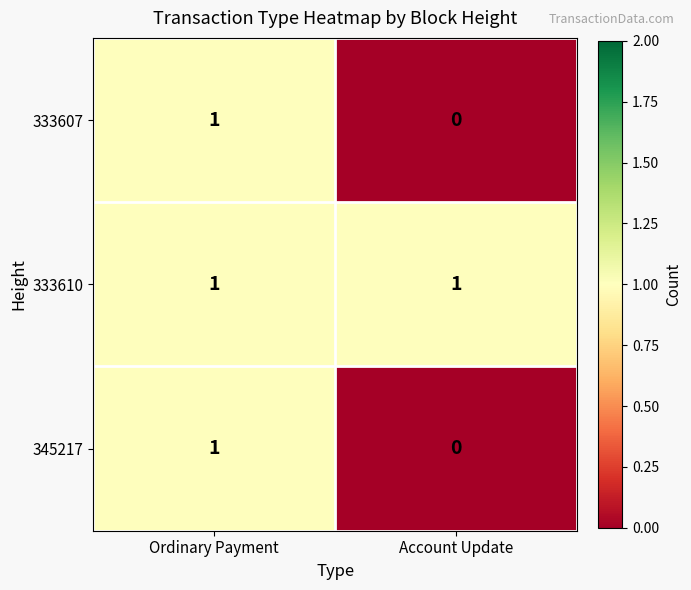

At which label is 333607 closest to 0?

Account Update